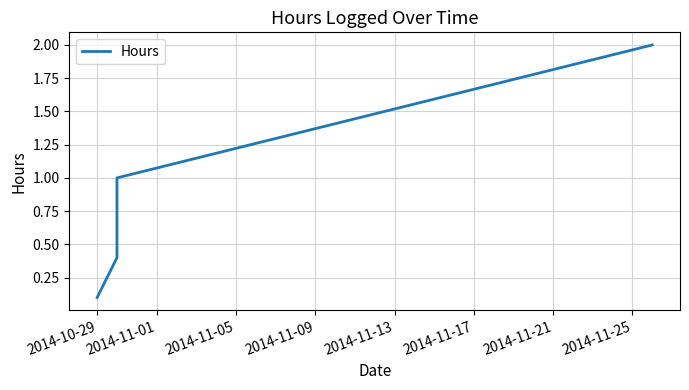

Which category has the lowest value across all series?

2014-10-29